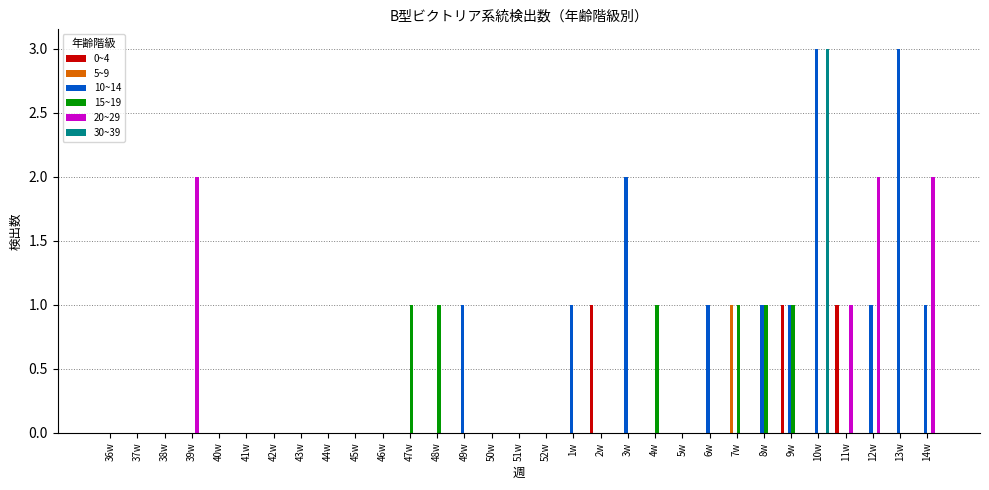

How many categories are shown in the chart?

31